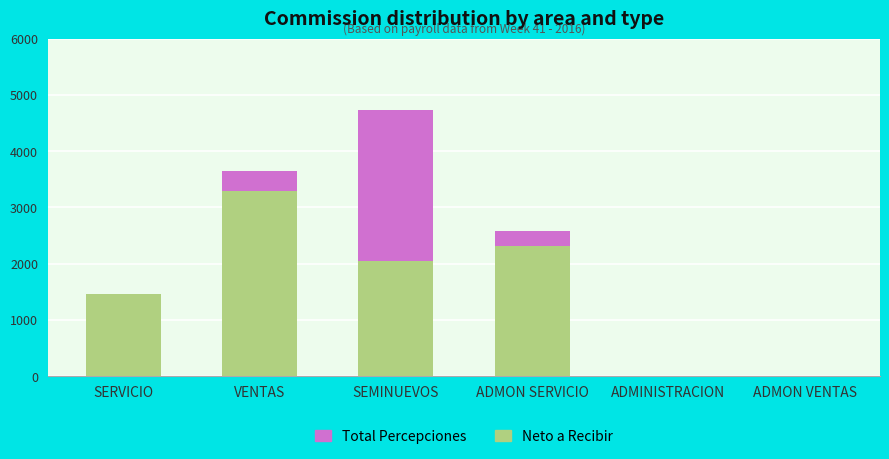

At which category is the sum across all series the highest?

SEMINUEVOS